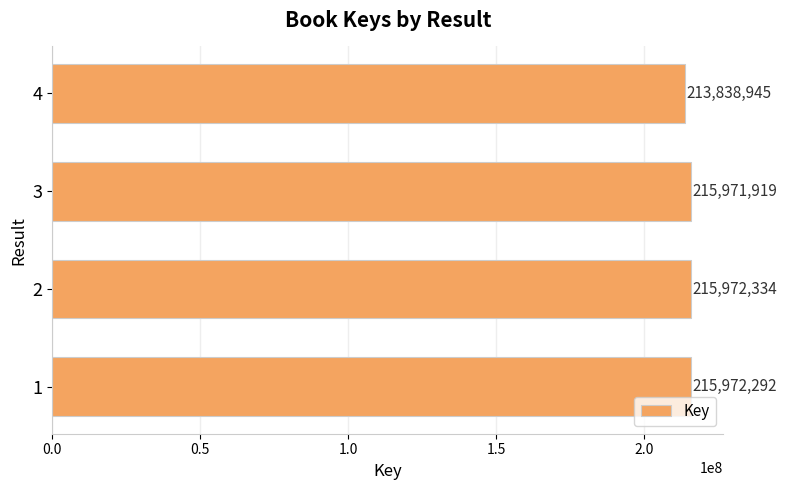

How many categories are shown in the chart?

4